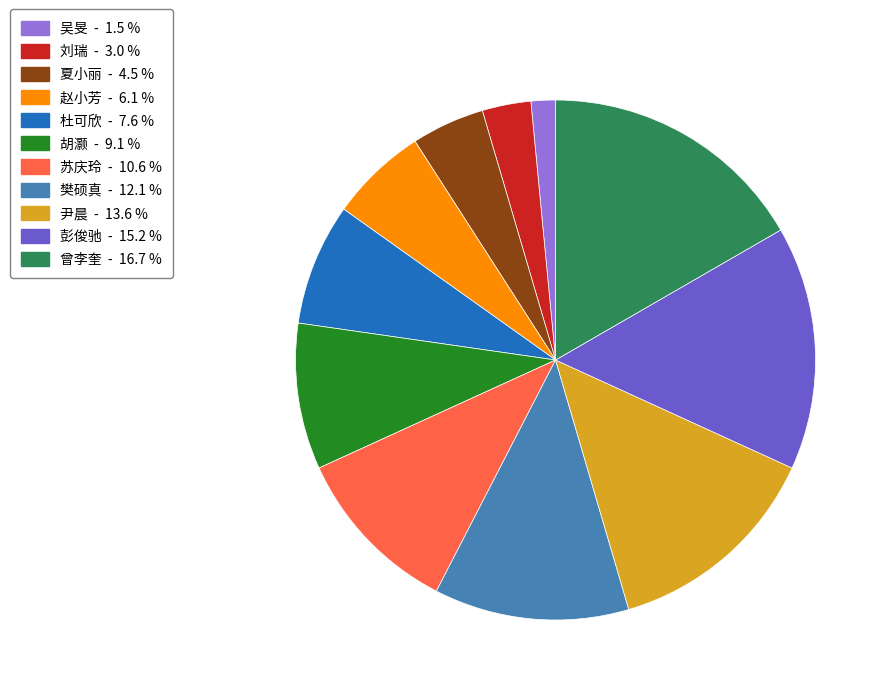

How many slices are in this pie chart?

11